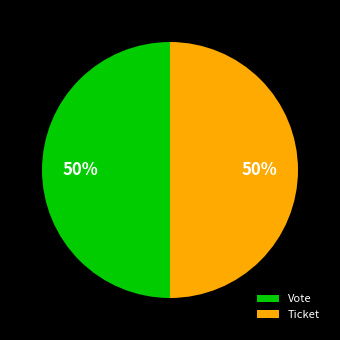

Combined, do Ticket and Vote account for over 50%?

Yes